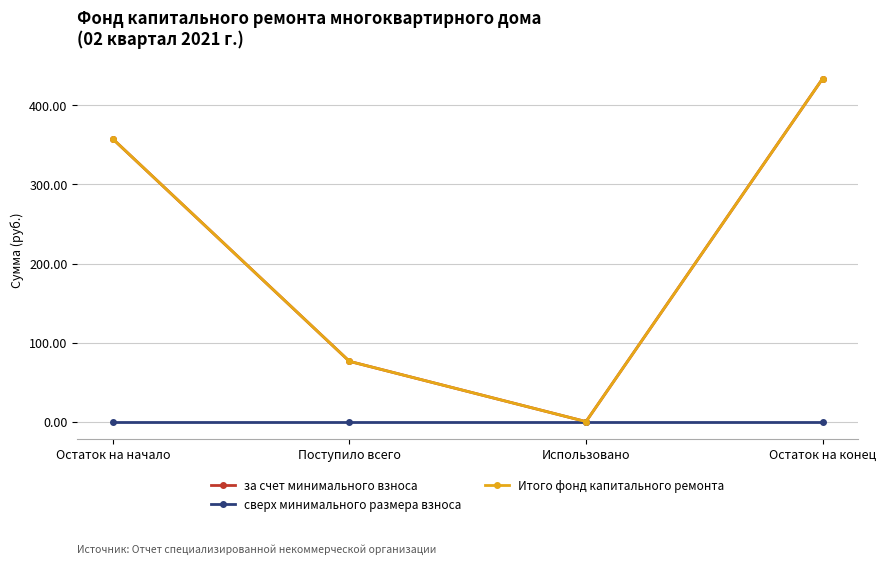

Reading left to right, what are all the values shown in this chart?

за счет минимального взноса: 357.6	76.2	0.0	433.8
сверх минимального размера взноса: 0.0	0.0	0.0	0.0
Итого фонд капитального ремонта: 357.6	76.2	0.0	433.8